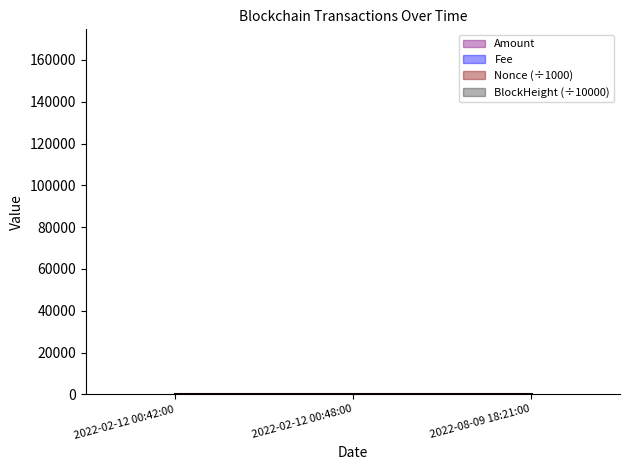

What position from the right is 2022-08-09 18:21:00?

1